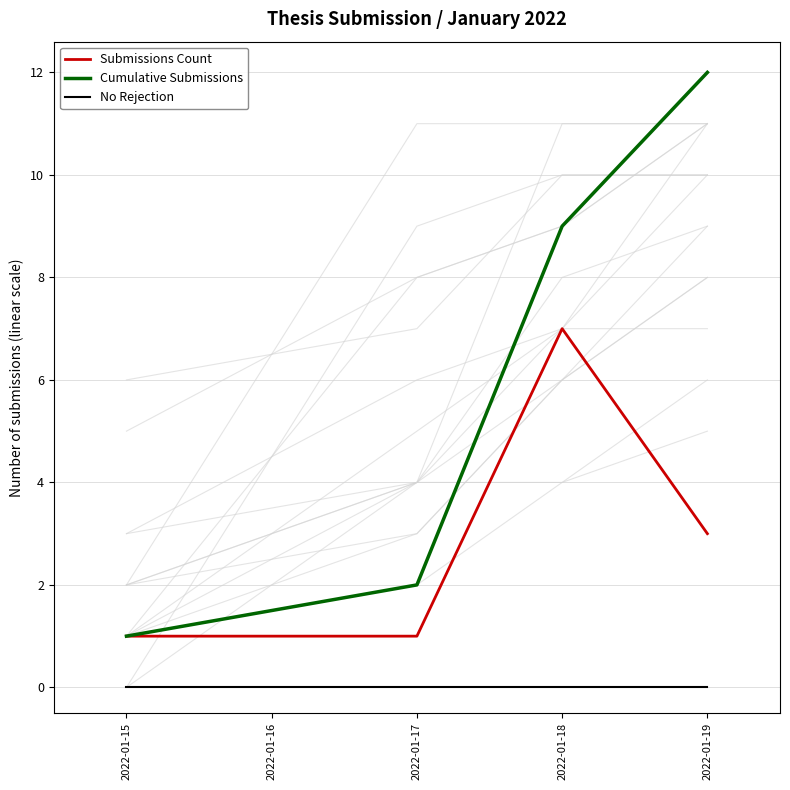

Which series has the largest range (max minus min)?

Cumulative Submissions